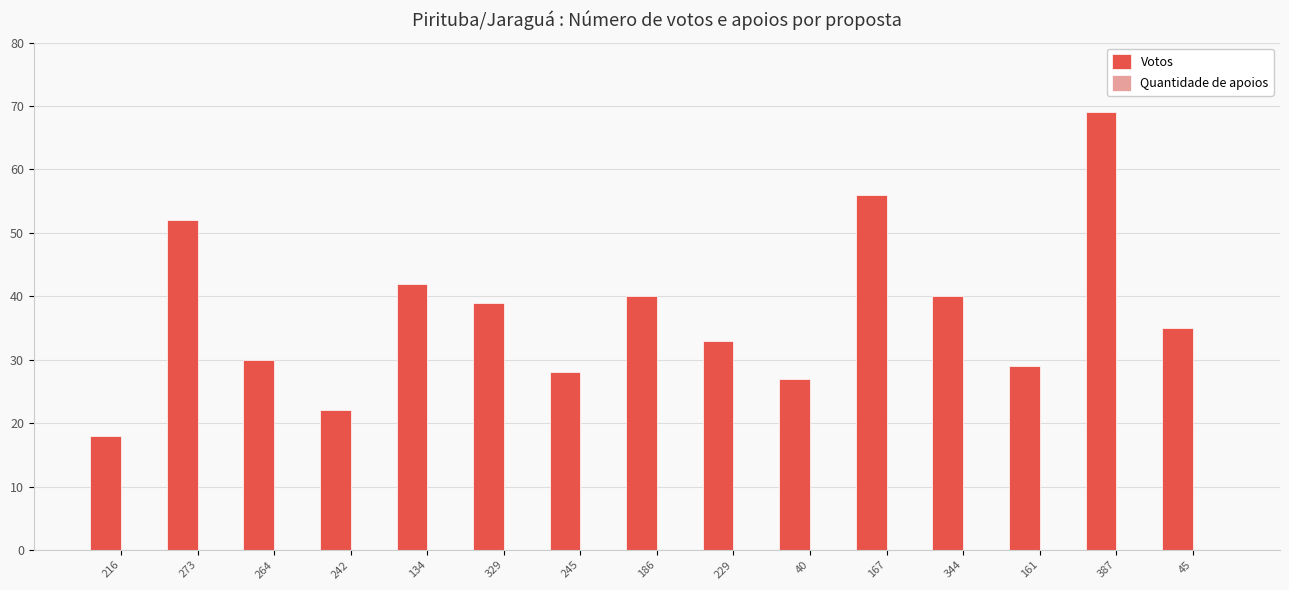

What is the change in value from 216 to 134?

+24